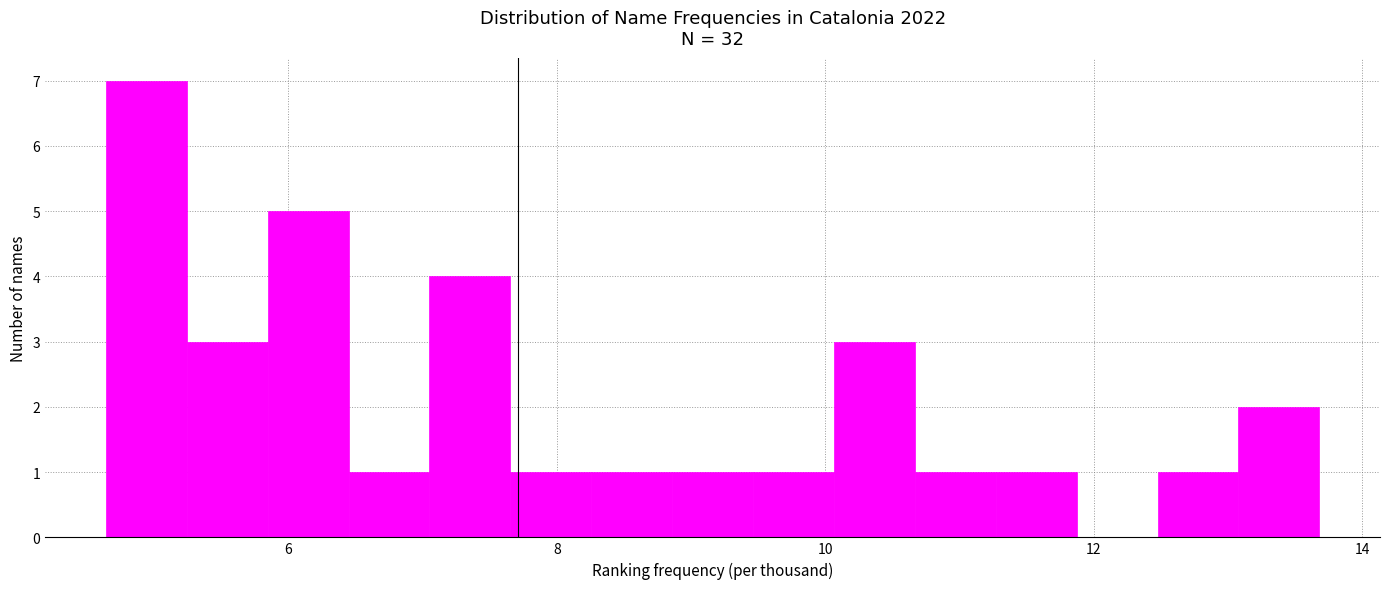

Around what value on the x-axis is the tallest bar? Give the approximate position of its centre, as read against the axis.

5.0